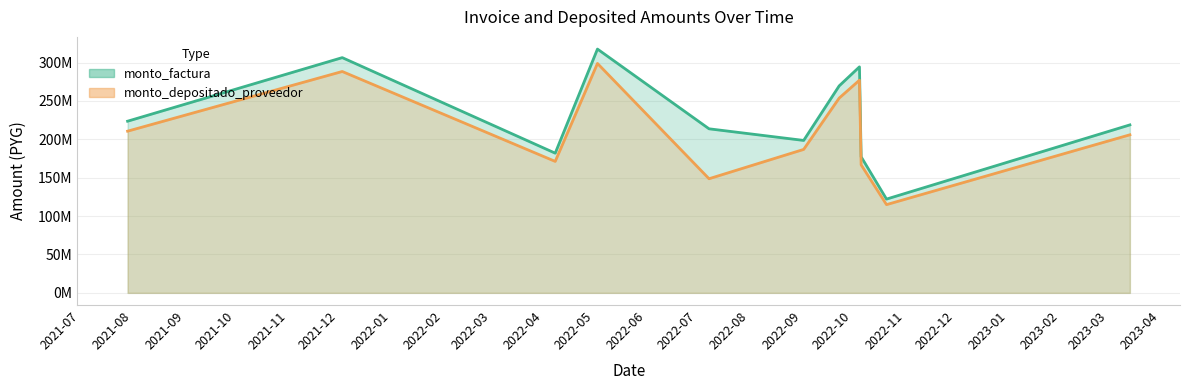

What are all the series names shown in the legend?

monto_factura, monto_depositado_proveedor